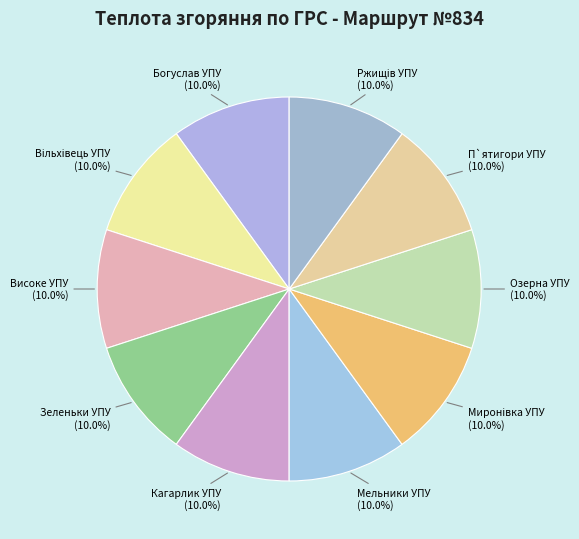

Is Зеленьки УПУ the majority of the pie?

No